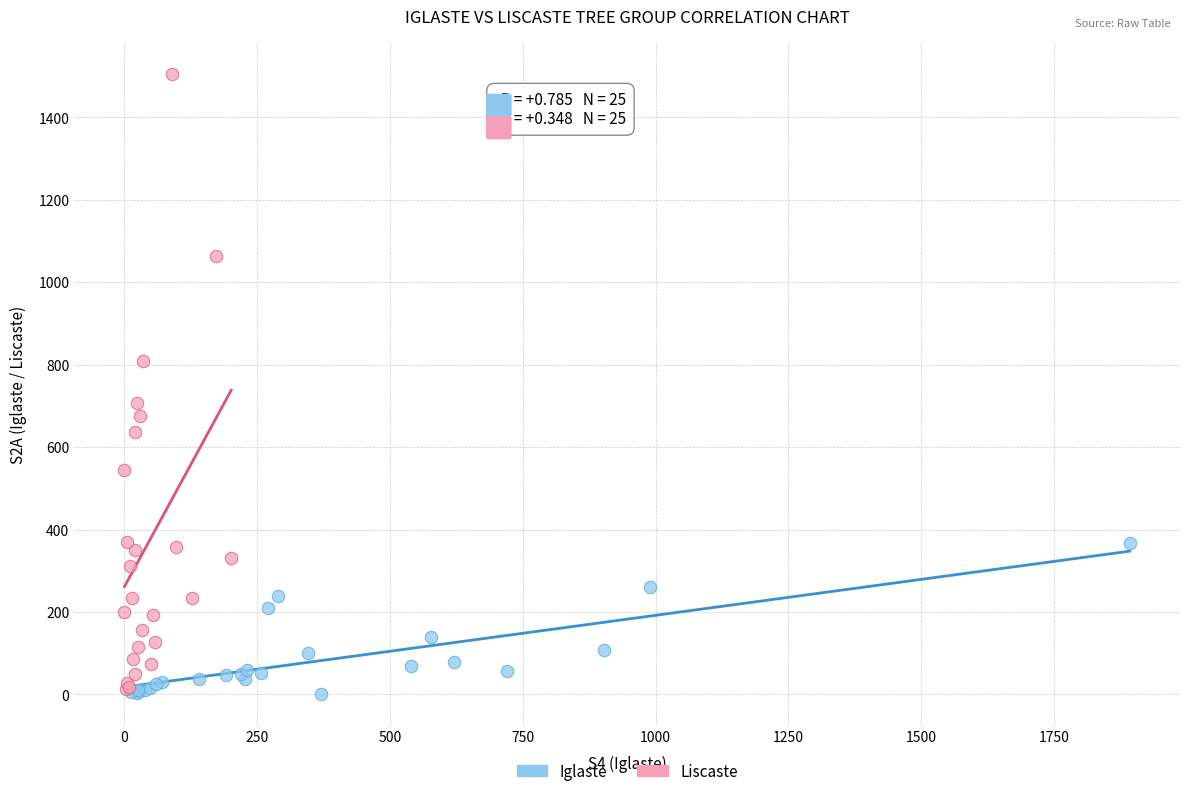

Which series has the widest spread of Y values?

Liscaste